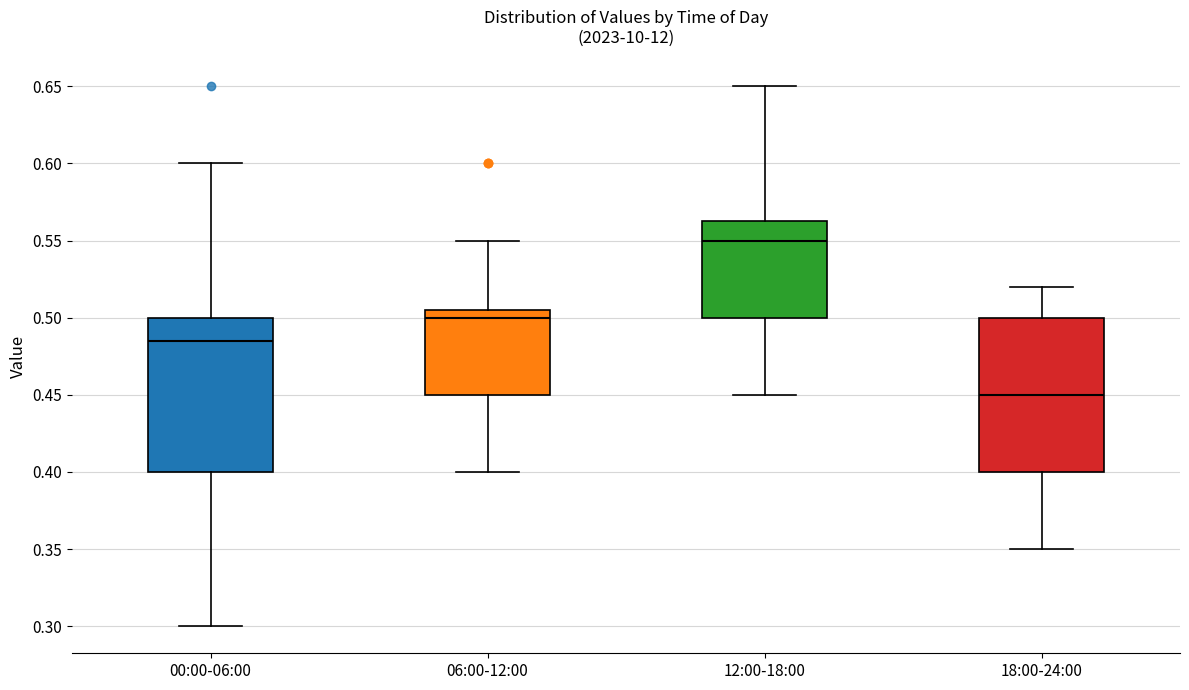

Which box has the lowest median line?

18:00-24:00